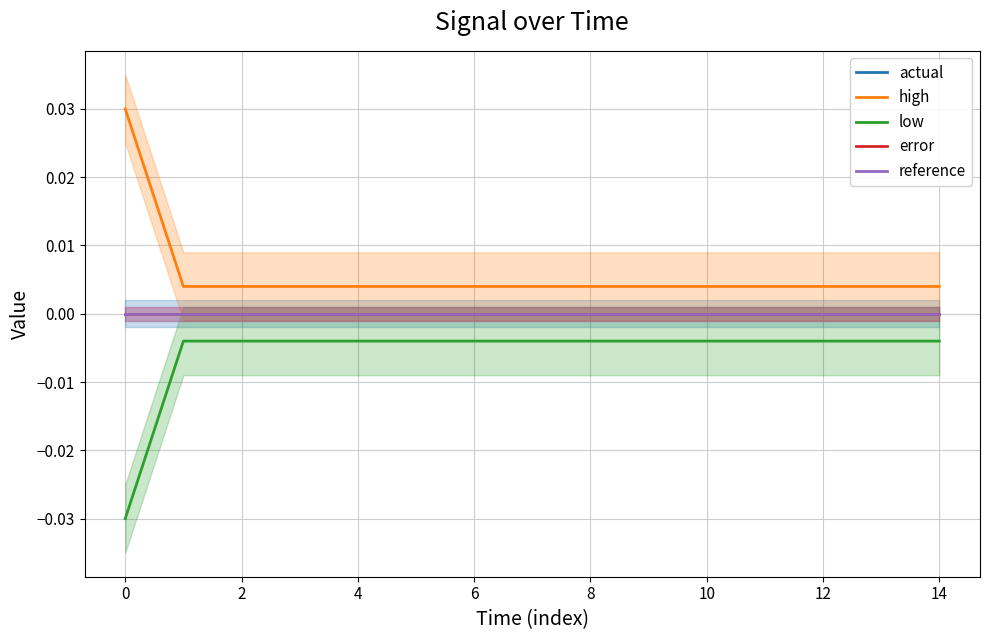

At how many categories does at least one series exceed 0?

15